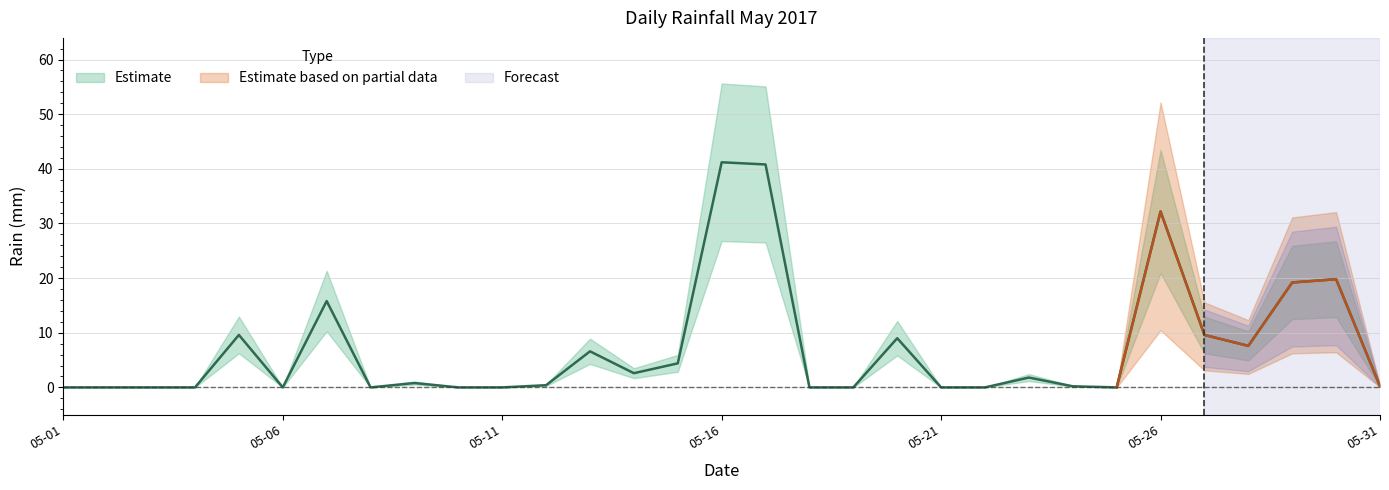

At which category does the chart reach its minimum across all series?

05-01